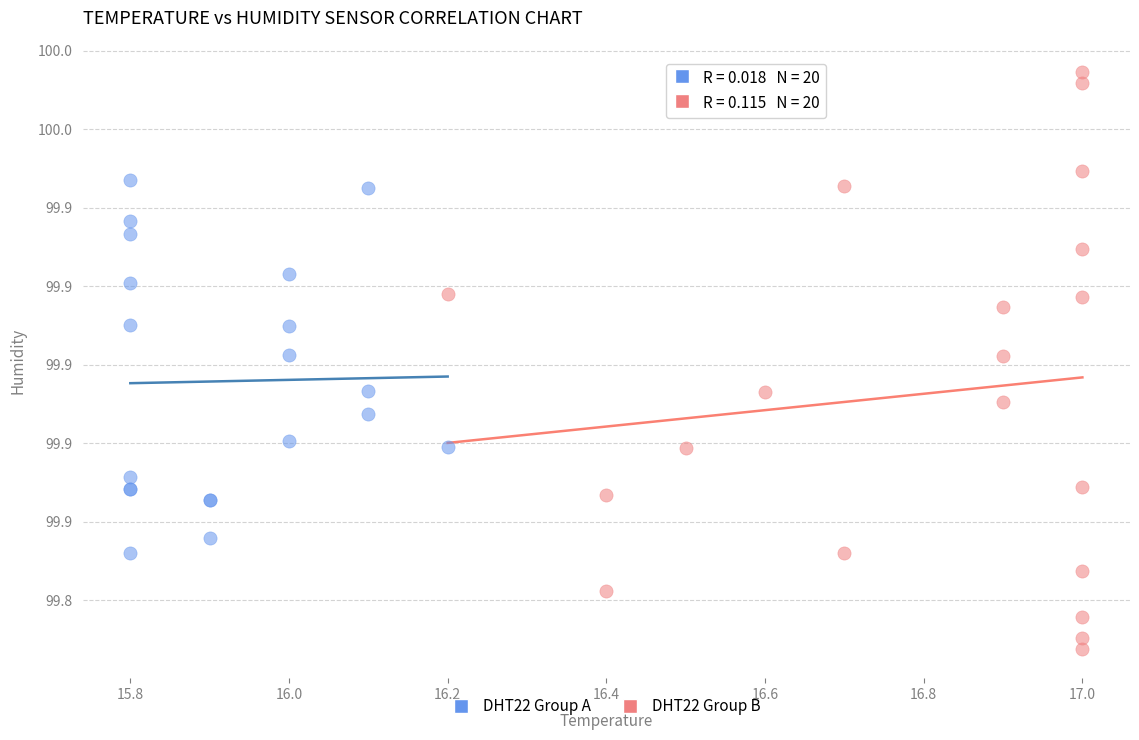

What are all the series names shown in the legend?

DHT22 Group A, DHT22 Group B